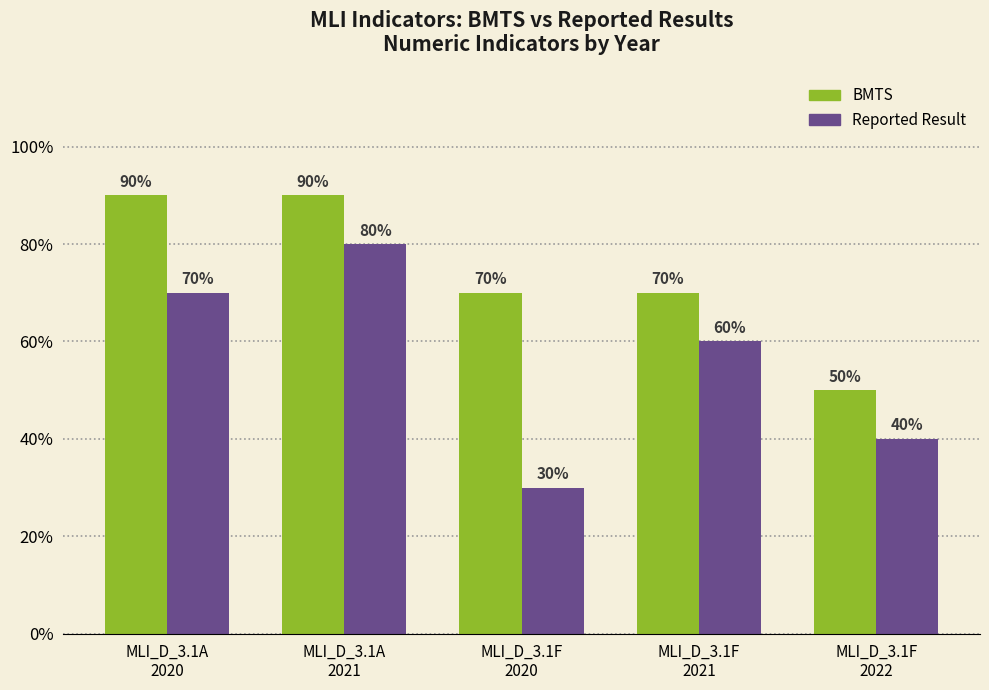

Which series has the widest spread of values?

Reported Result